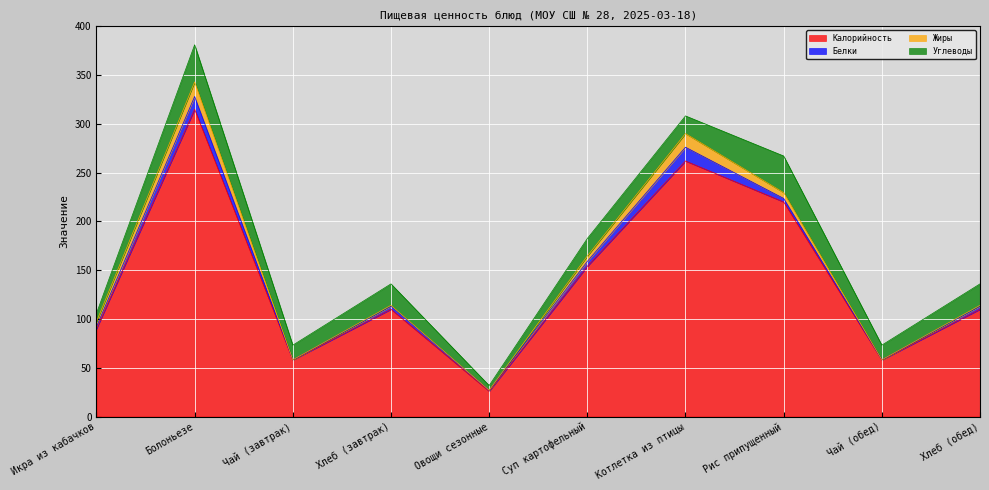

Between Икра из кабачков and Котлетка из птицы, which is larger?

Котлетка из птицы